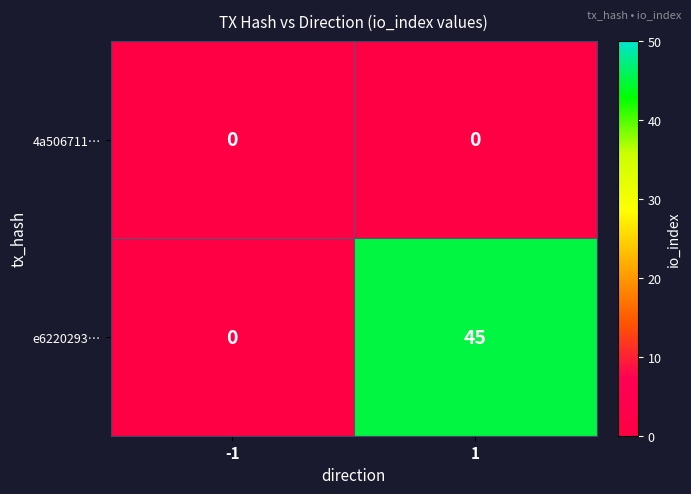

At how many categories does at least one series exceed 34?

1